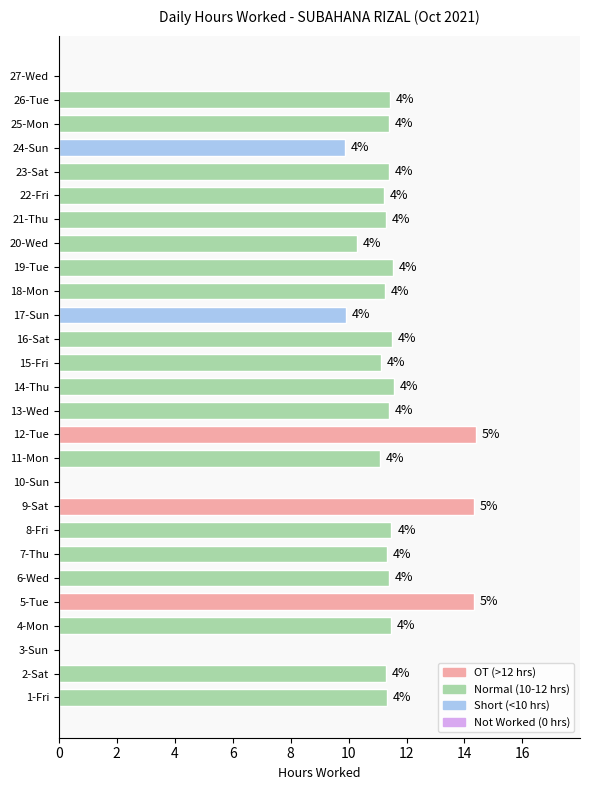

At which category does the chart reach its minimum across all series?

3-Sun